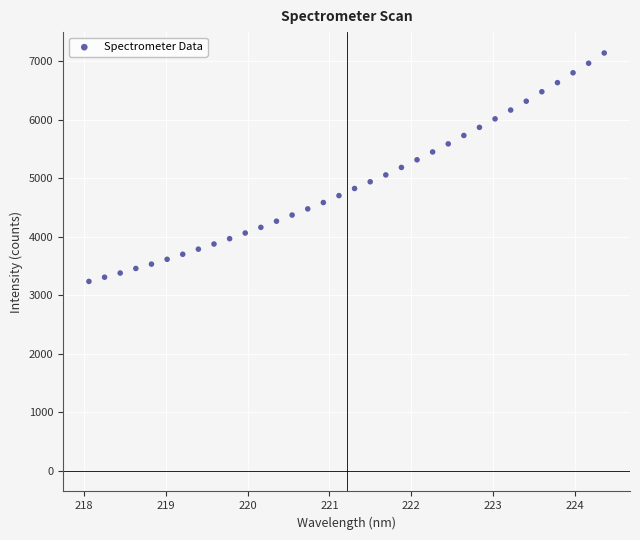

What is the range of X values (max minus min)?

6.3